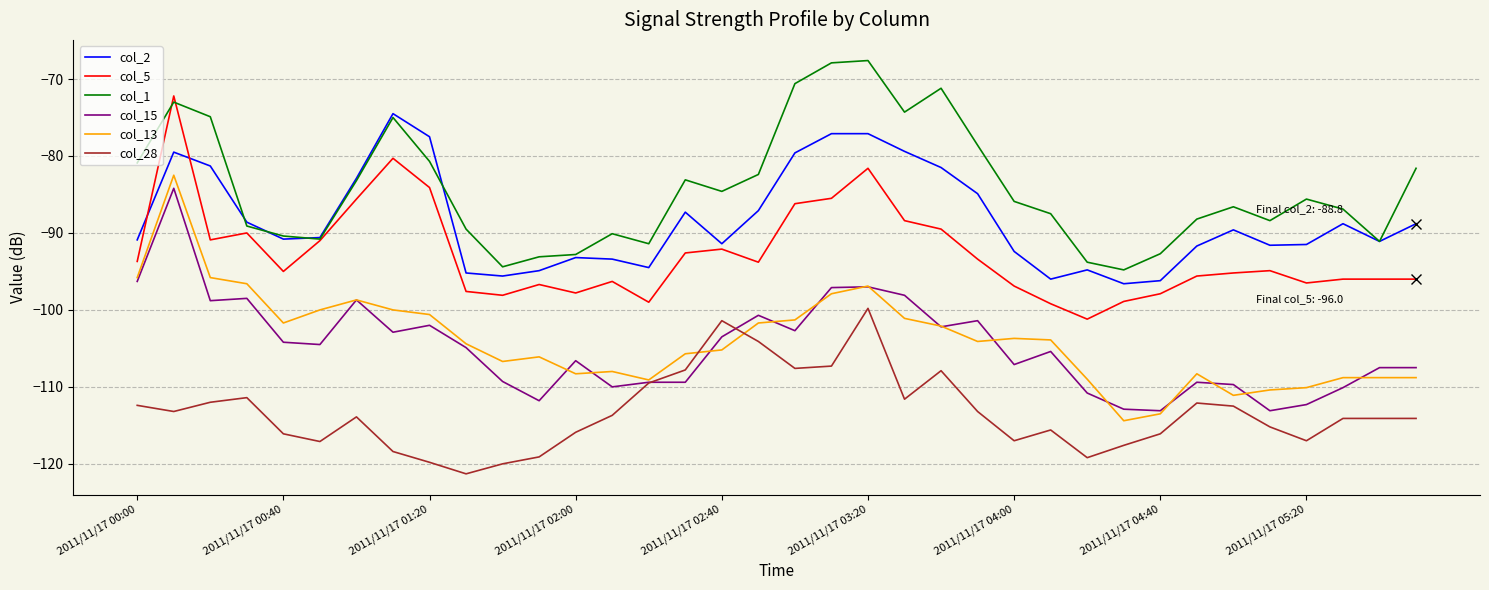

True or false: col_13 and col_1 intersect in this chart.

False